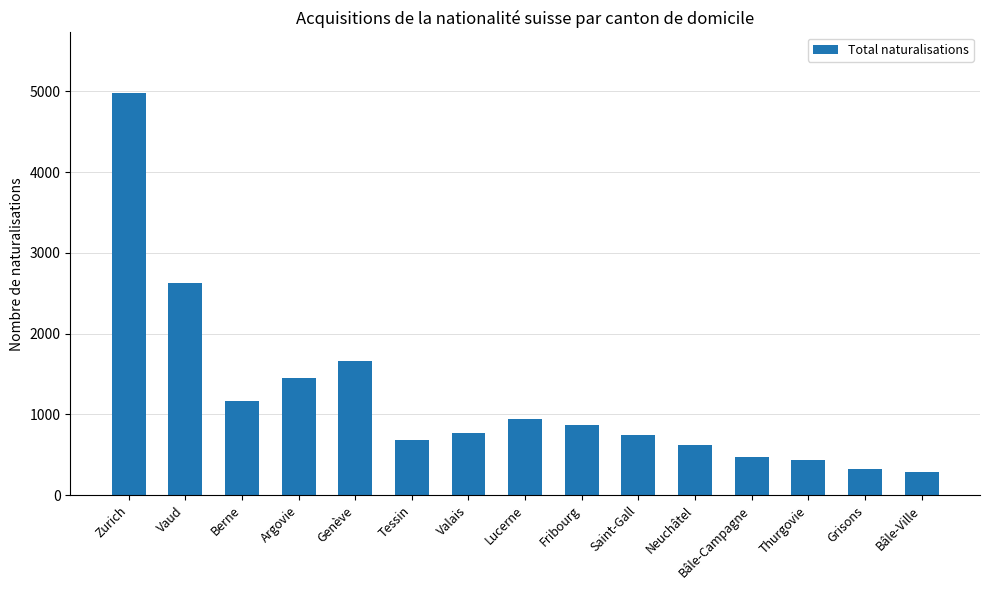

What is the change in value from Genève to Neuchâtel?

-1033